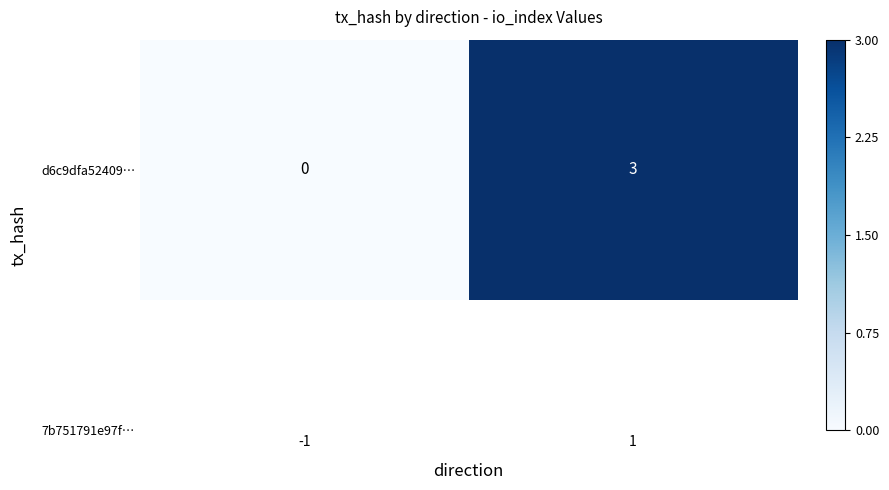

Rank the categories by value from highest to lowest.

1, -1